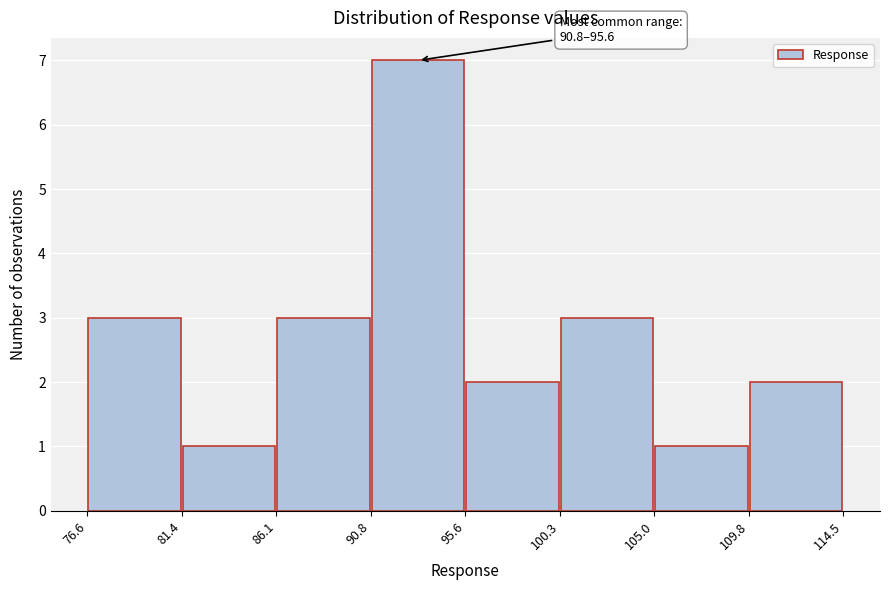

Which range on the x-axis has the tallest bar?

90.8 to 95.6